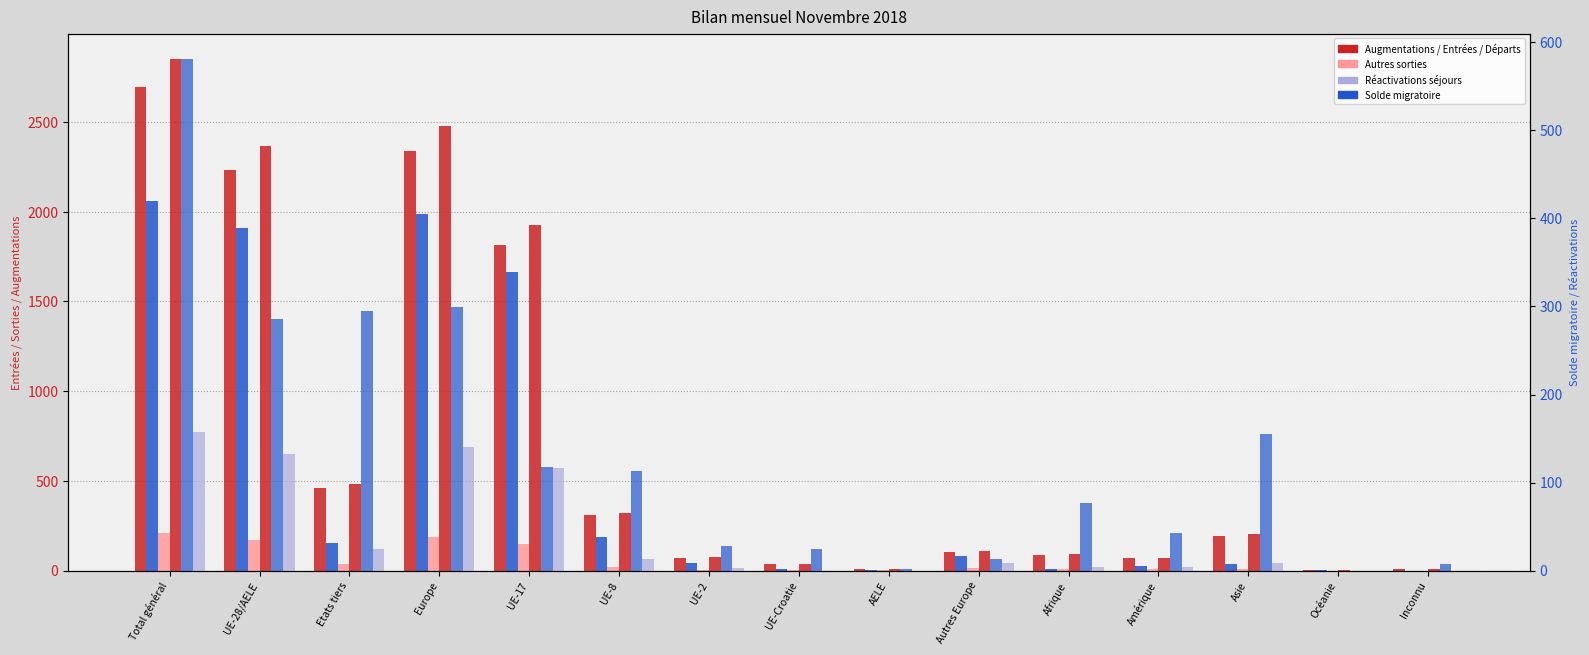

Which label corresponds to the largest value in the chart?

Total général